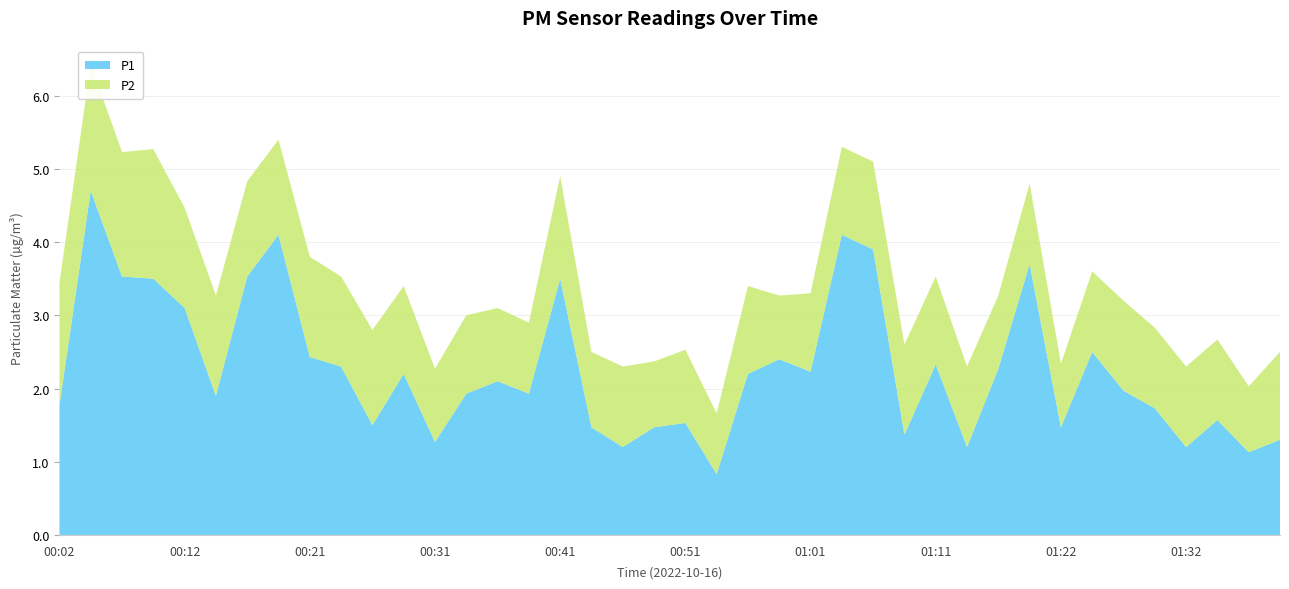

Reading left to right, list all the values displayed in this chart.

P1: 00:02=1.8	00:04=4.7	00:07=3.5	00:09=3.5	00:12=3.1	00:14=1.9	00:16=3.5	00:19=4.1	00:21=2.4	00:24=2.3	00:26=1.5	00:29=2.2	00:31=1.3	00:34=1.9	00:36=2.1	00:39=1.9	00:41=3.5	00:44=1.5	00:46=1.2	00:49=1.5	00:51=1.5	00:54=0.8	00:56=2.2	00:59=2.4	01:01=2.2	01:04=4.1	01:06=3.9	01:09=1.4	01:11=2.3	01:14=1.2	01:16=2.3	01:19=3.7	01:22=1.5	01:24=2.5	01:27=2.0	01:29=1.7	01:32=1.2	01:34=1.6	01:37=1.1	01:39=1.3
P2: 00:02=1.7	00:04=1.7	00:07=1.7	00:09=1.8	00:12=1.4	00:14=1.4	00:16=1.3	00:19=1.3	00:21=1.4	00:24=1.2	00:26=1.3	00:29=1.2	00:31=1.0	00:34=1.1	00:36=1.0	00:39=1.0	00:41=1.4	00:44=1.0	00:46=1.1	00:49=0.9	00:51=1.0	00:54=0.8	00:56=1.2	00:59=0.9	01:01=1.1	01:04=1.2	01:06=1.2	01:09=1.2	01:11=1.2	01:14=1.1	01:16=1.0	01:19=1.1	01:22=0.9	01:24=1.1	01:27=1.2	01:29=1.1	01:32=1.1	01:34=1.1	01:37=0.9	01:39=1.2